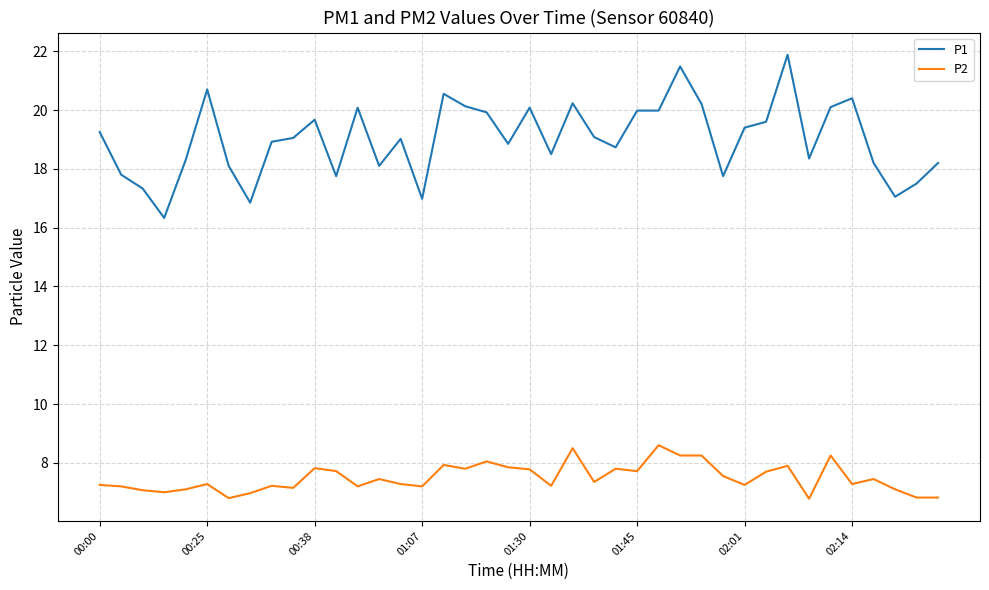

Which series has the widest spread of values?

P1